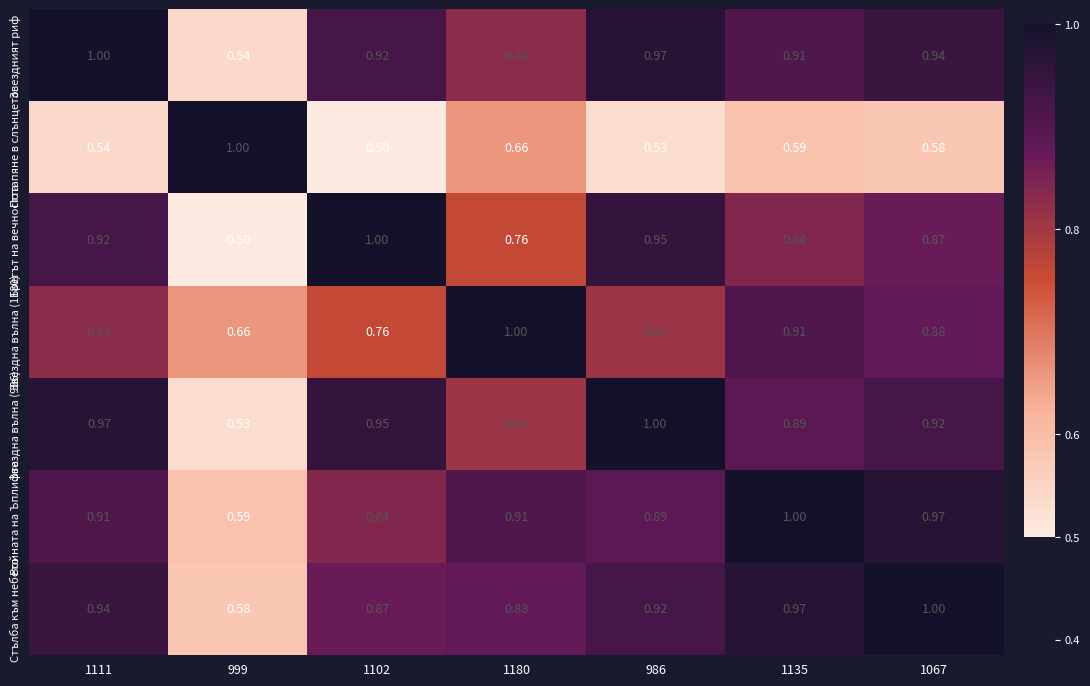

Is the value of Войната на Ъплифта at 1111 greater than the value of Стълба към небето at 1102?

Yes